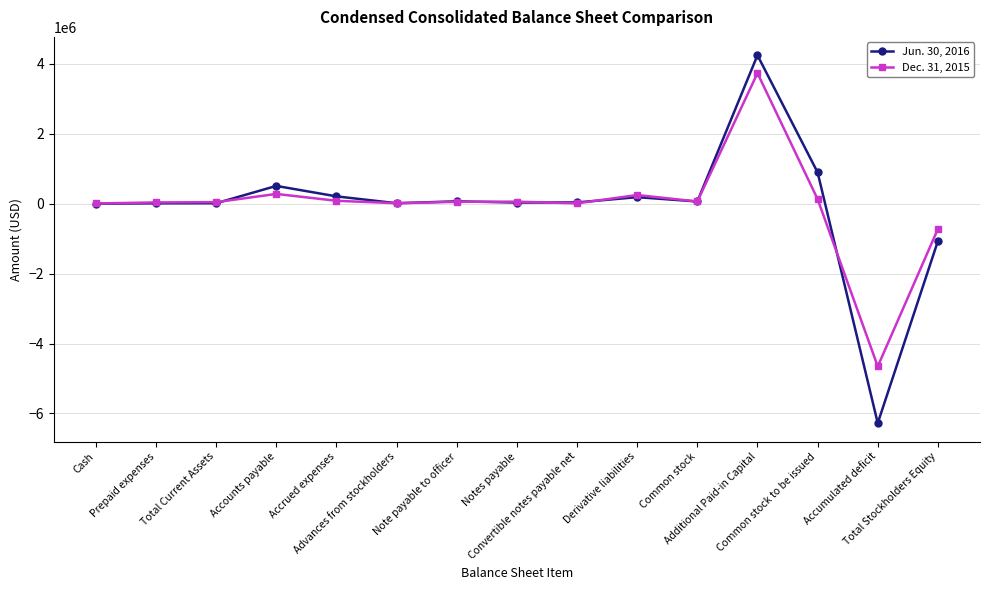

Which series has the widest spread of values?

Jun. 30, 2016